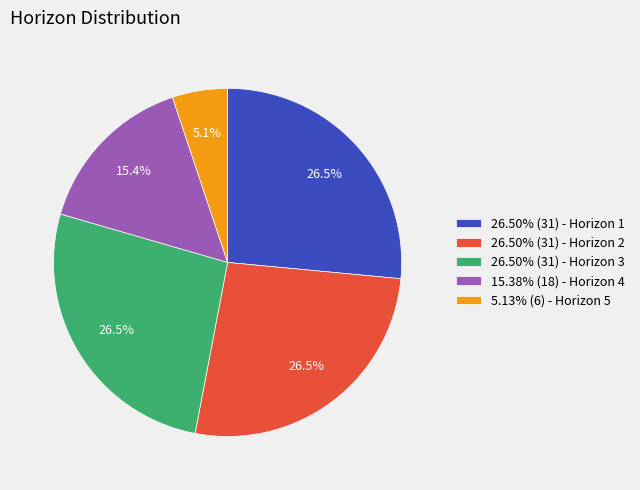

Combined, what portion of the pie is 26.50% (31) - Horizon 1 and 15.38% (18) - Horizon 4?

41.9%